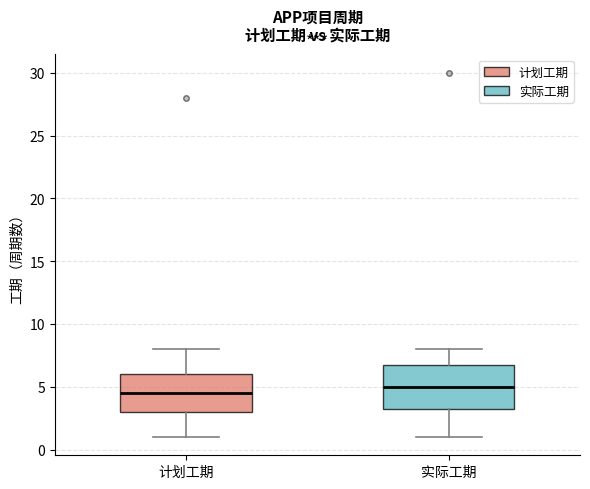

Reading left to right, read every box against the y-axis: the position of its median line, the range the box covers, and the ends of its whiskers. The values are not printed on the chart, so give them approximately, as read against the axis.

计划工期: median 4.5, box 3.0 to 6.0, whiskers 1.0 to 8.0
实际工期: median 5.0, box 3.5 to 7.0, whiskers 1.0 to 8.0